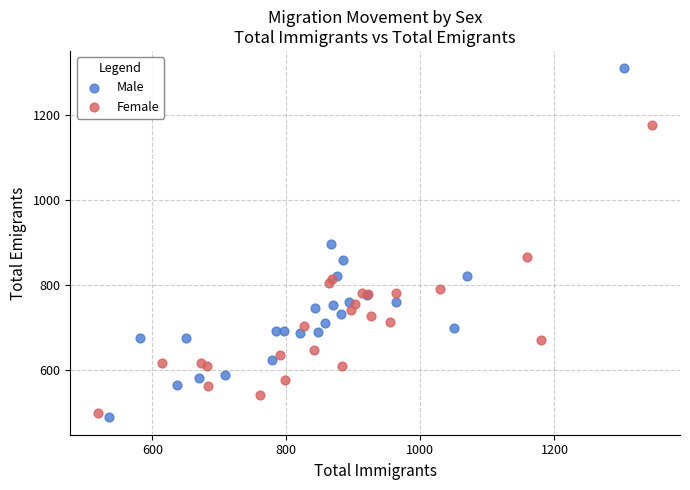

Which series contains the lowest Y value?

Male